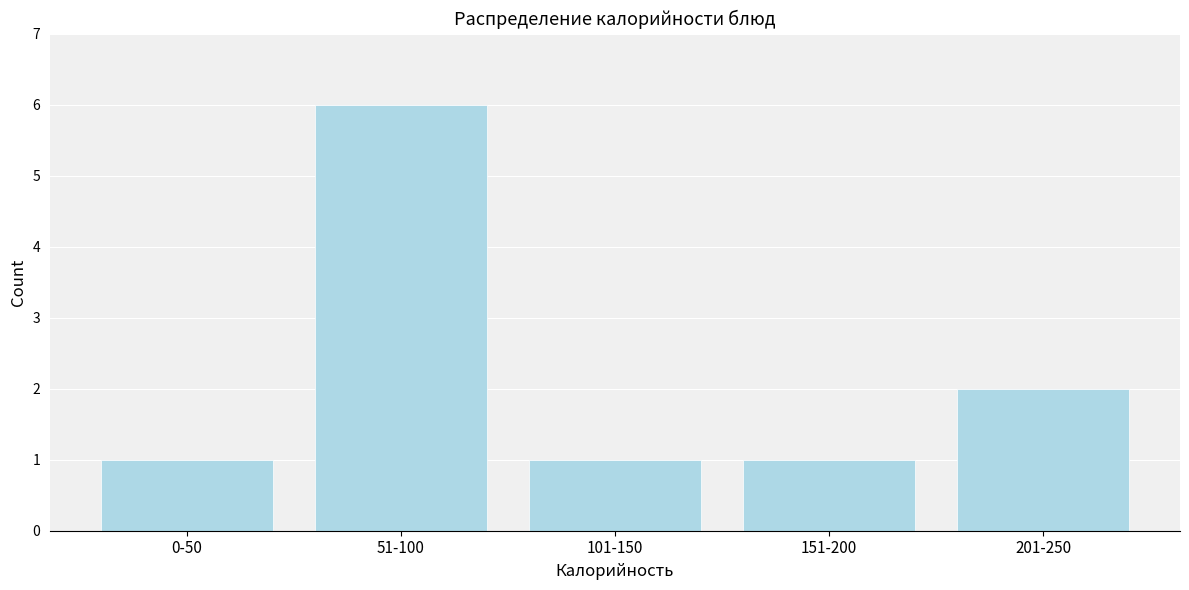

Reading right to left, list all the values displayed in this chart.

2	1	1	6	1